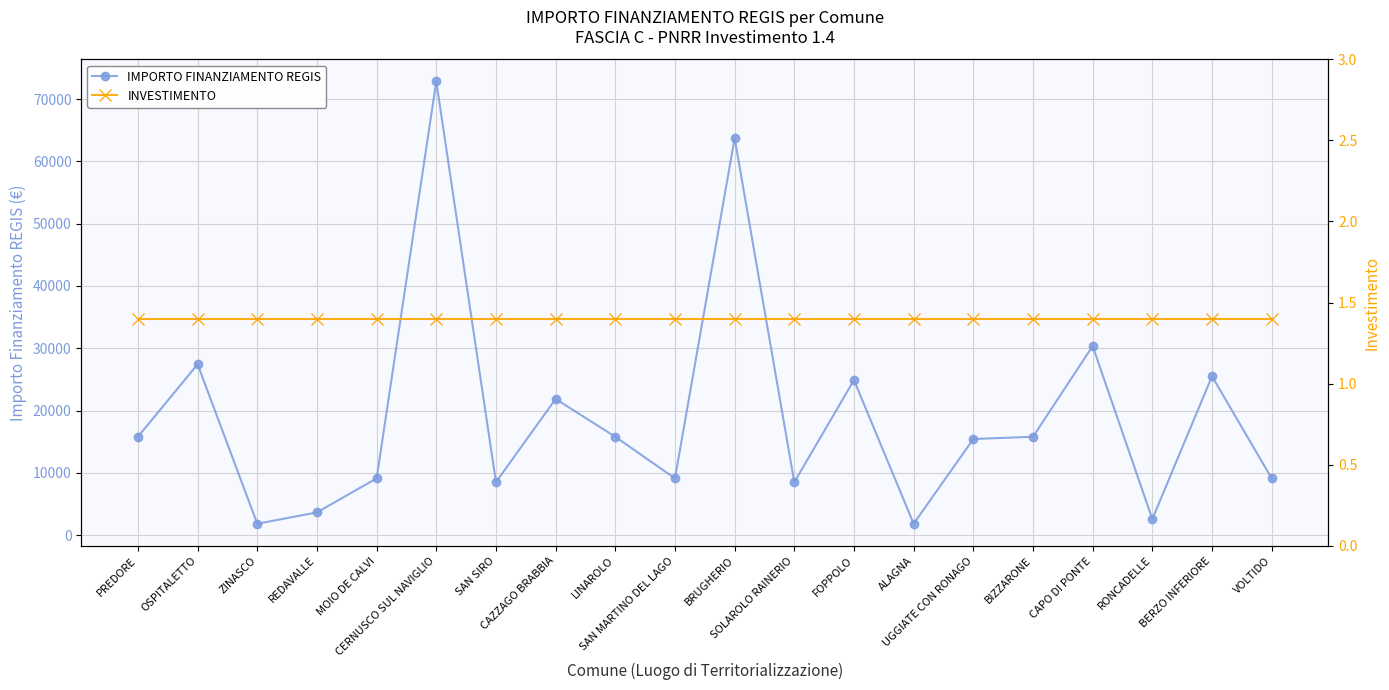

What is the maximum value for INVESTIMENTO?

1.4